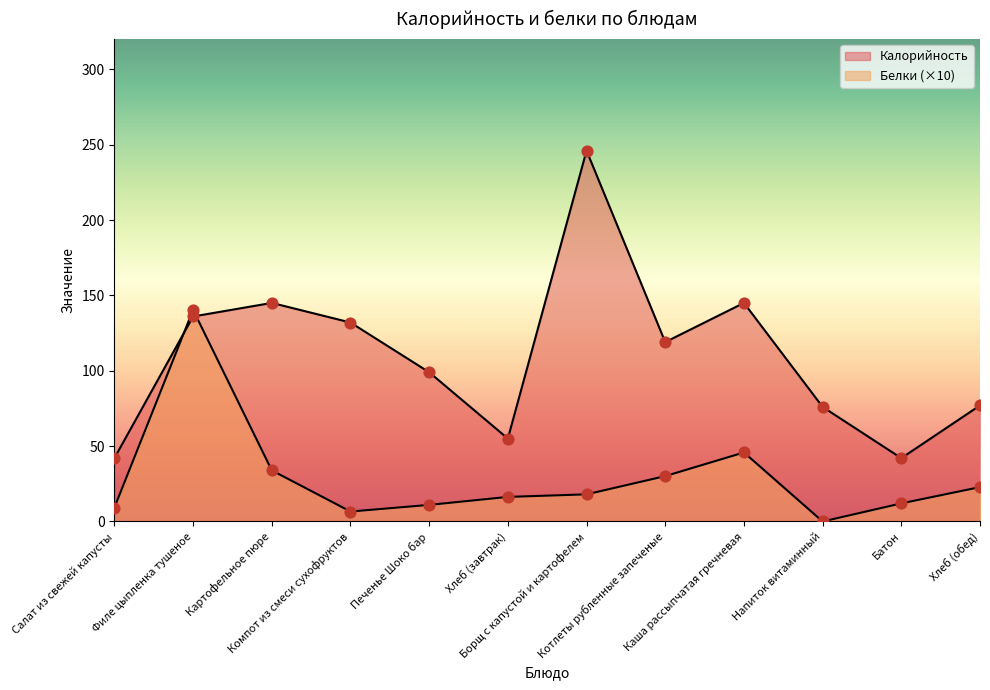

What are all the series names shown in the legend?

Калорийность, Белки